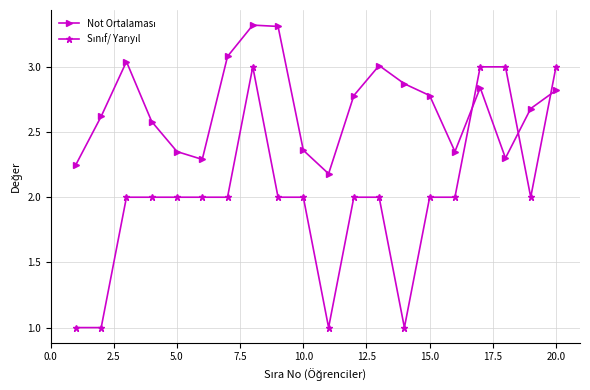

What is the maximum value shown in the chart?

3.3